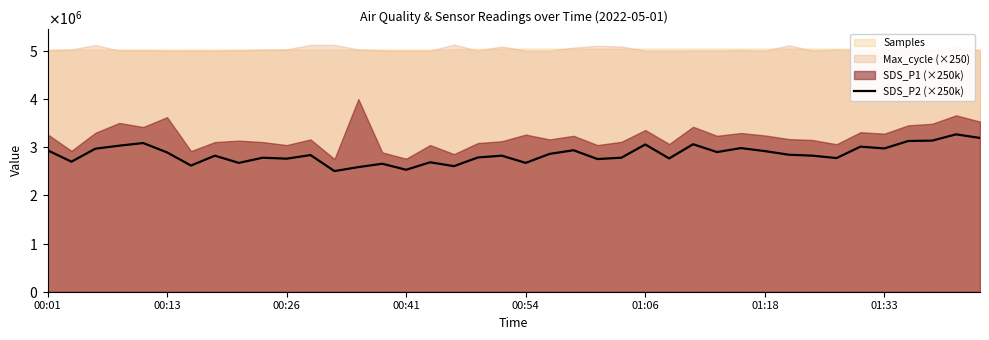

How many points are lower than both their immediate neighbors (excluding endpoints)?

13